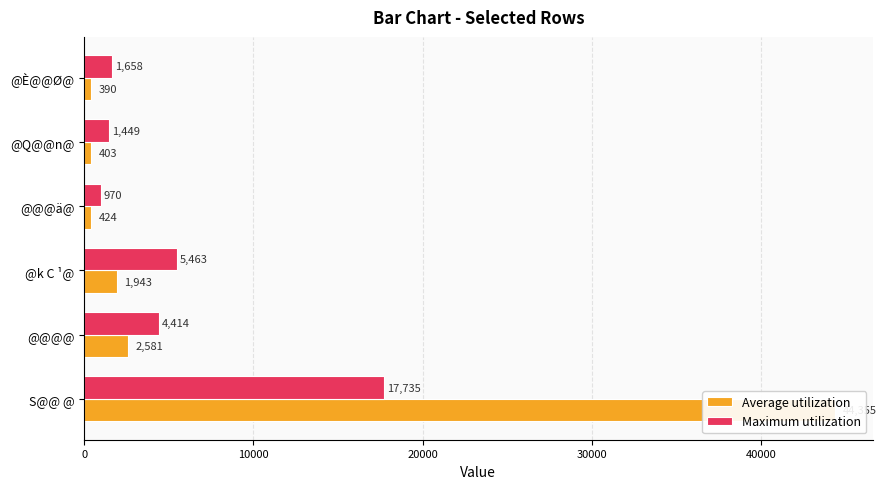

How many data points in Average utilization are less than 1943?

3